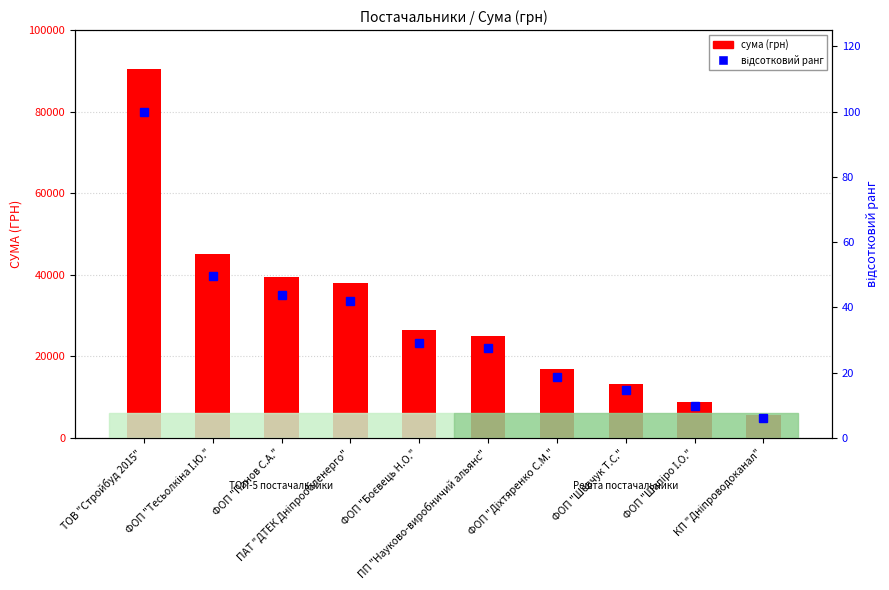

The value of відсотковий ранг at ФОП "Шевчук Т.С." is 21.8. True or false?

False